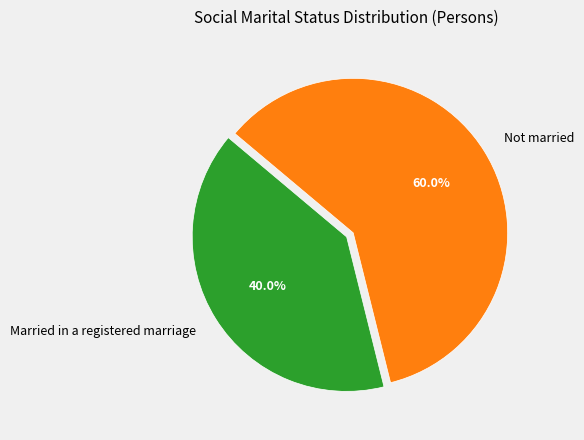

How many slices are in this pie chart?

2